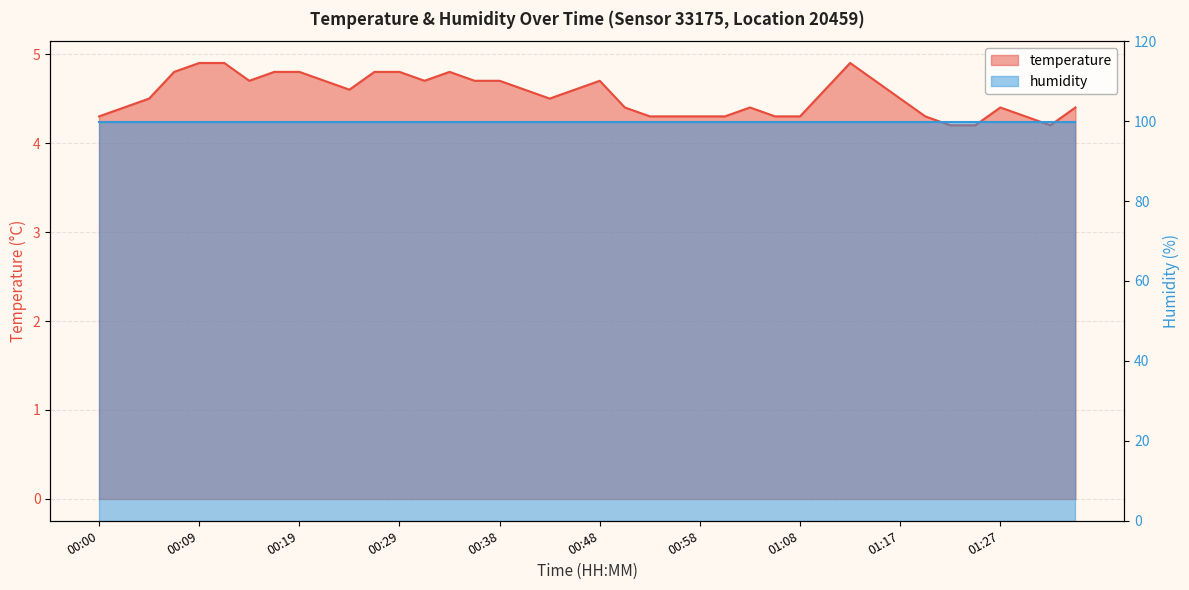

What is the change in value from 00:38 to 01:05?

-0.4